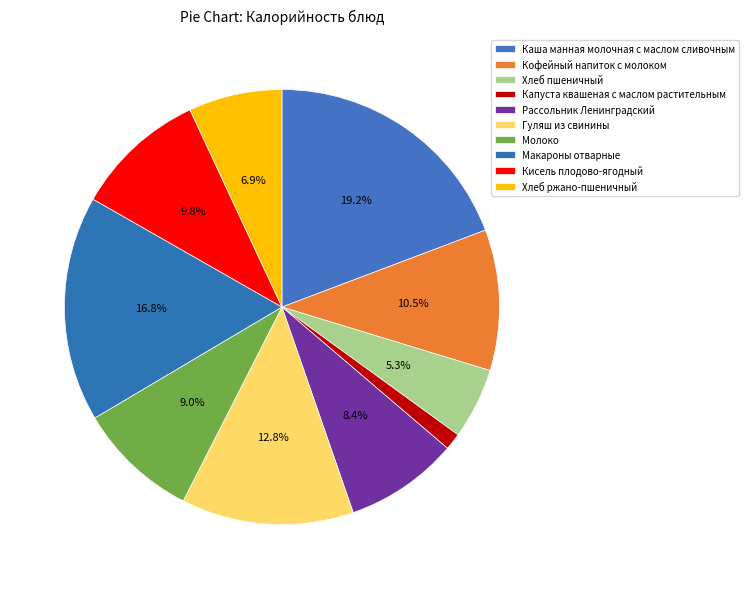

The Каша манная молочная с маслом сливочным slice represents 19% of the pie. True or false?

True